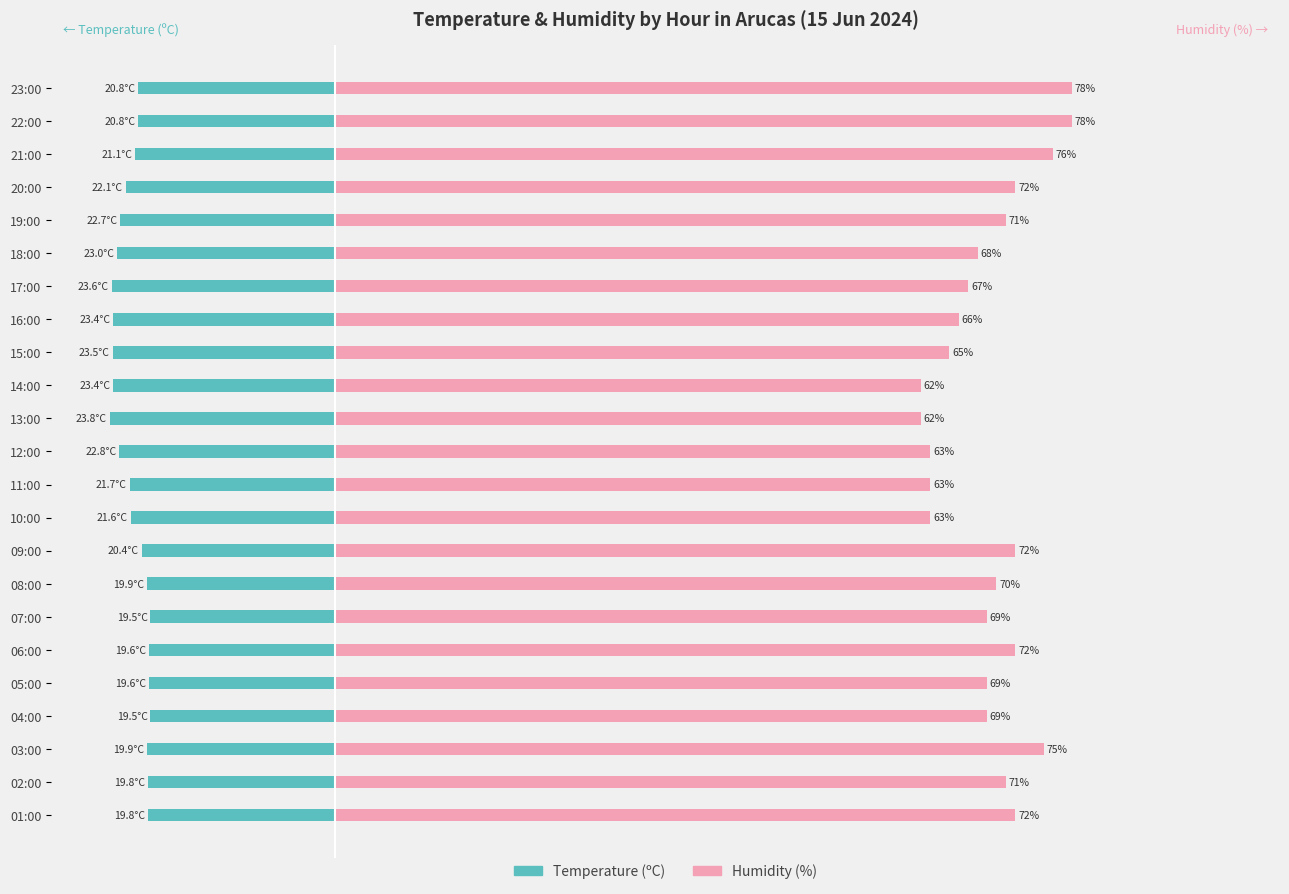

What is the difference between the maximum and minimum values in the Humidity (%) series?

16.0